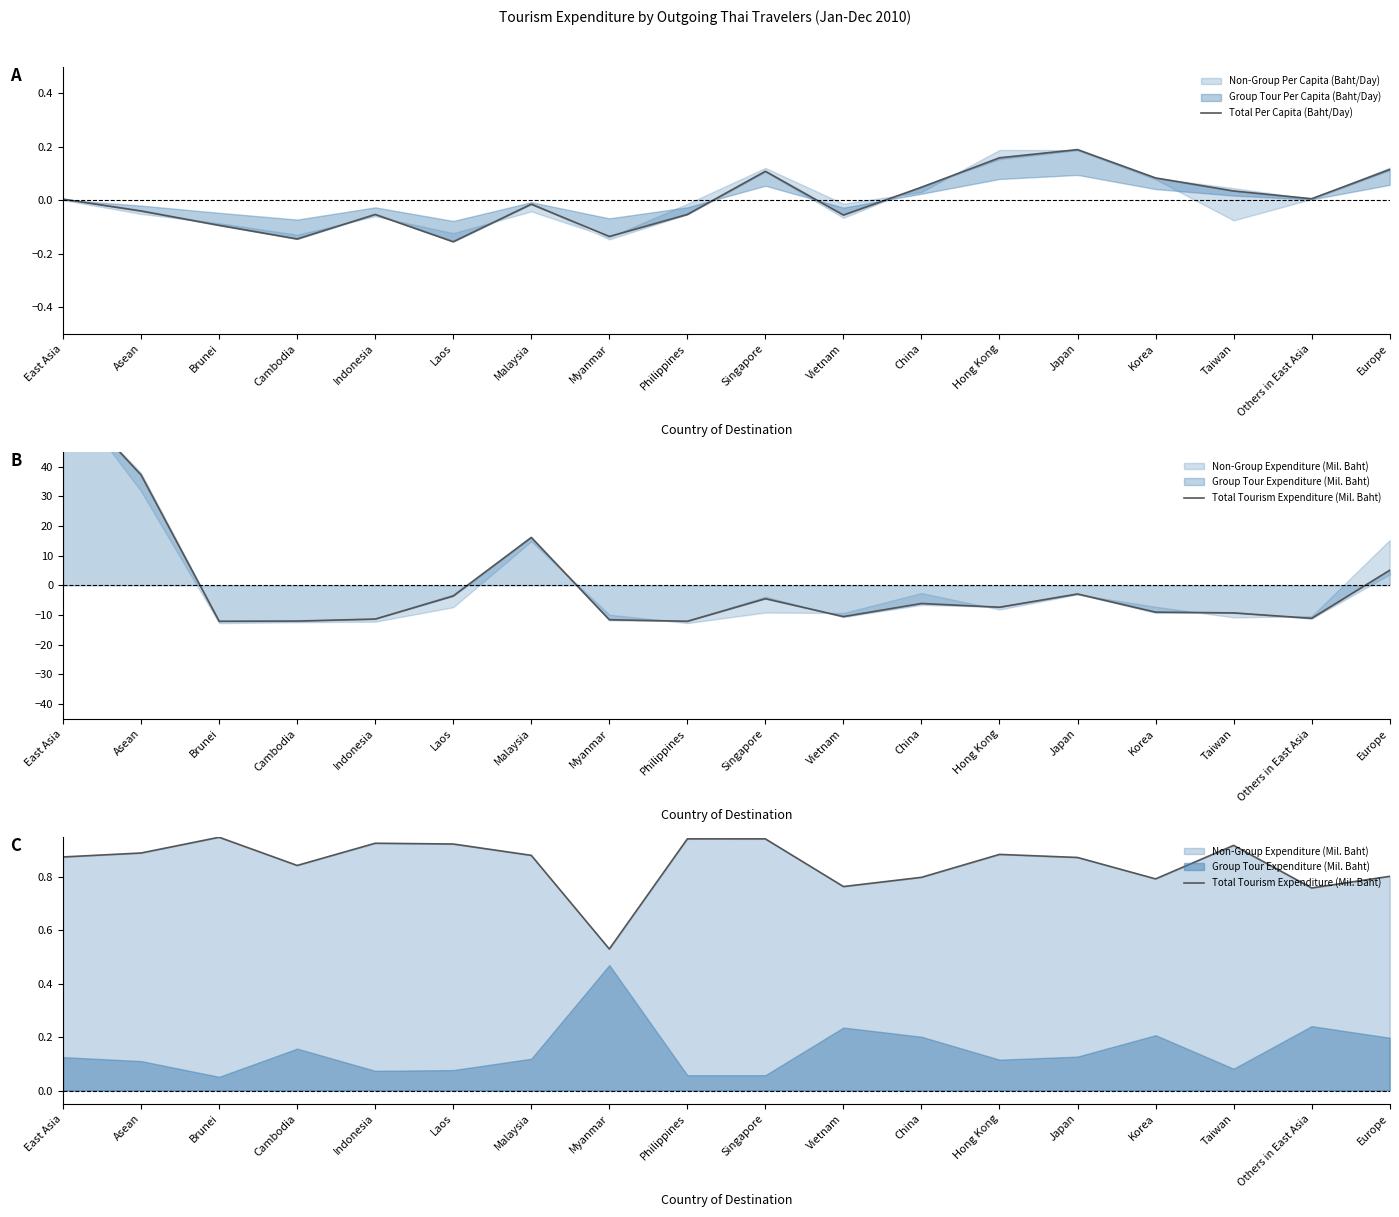

What is the difference between the maximum and minimum values in the Total Tourism Expenditure (Mil. Baht) series?

0.4